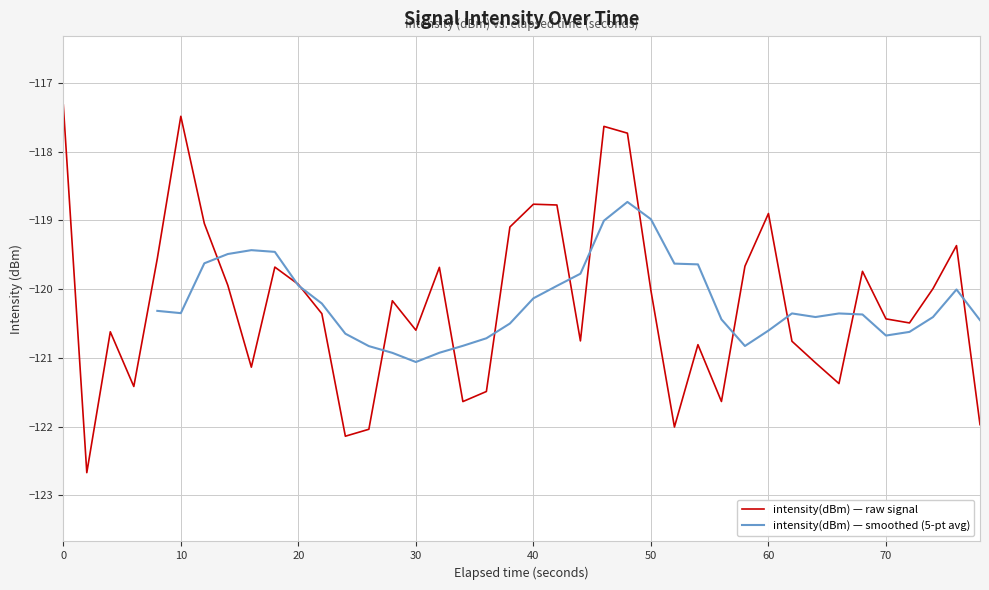

What is the greatest value displayed?

-117.3